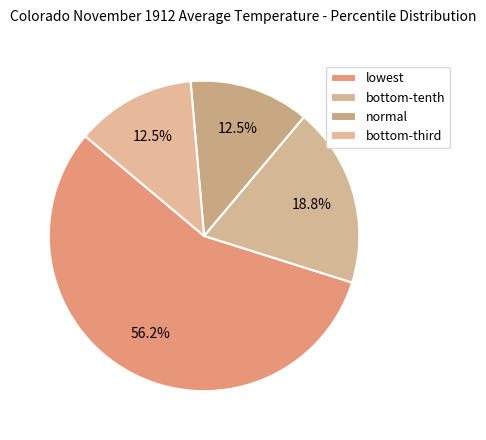

Does lowest represent more than half of the total?

Yes